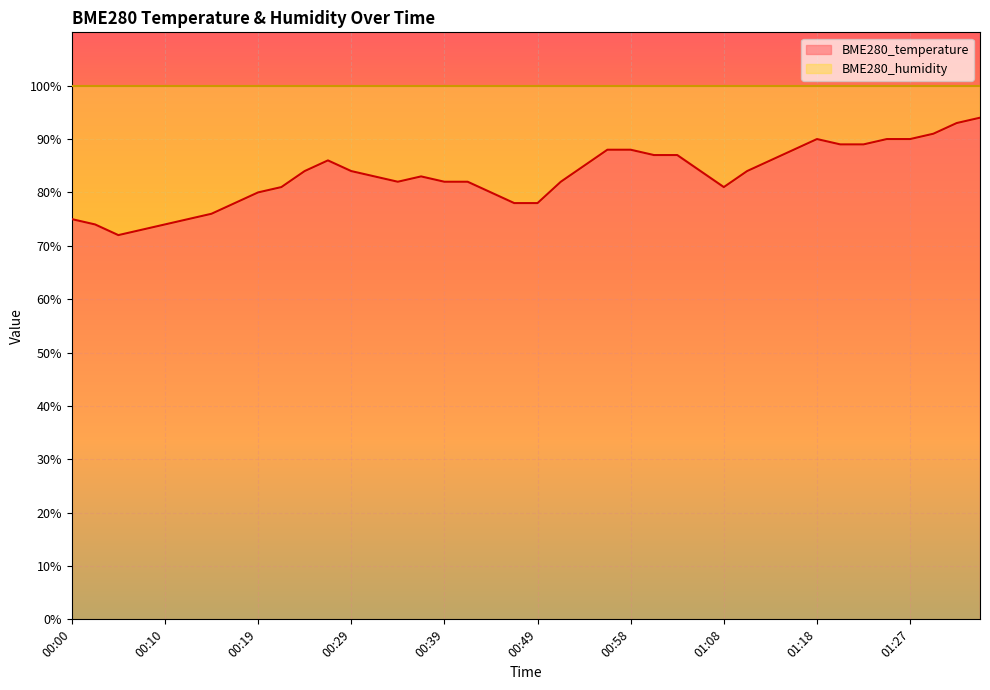

What is the change in value from 00:12 to 00:58?

+13